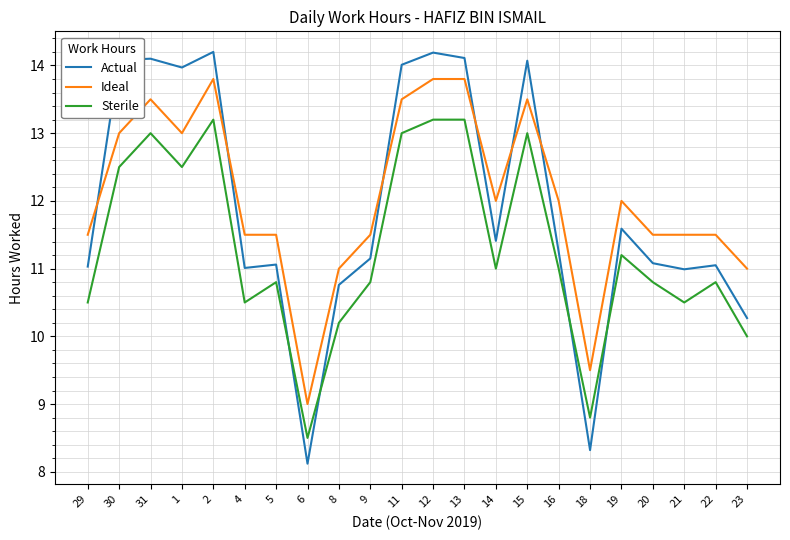

The Sterile series shows 13.0 at 31. True or false?

True